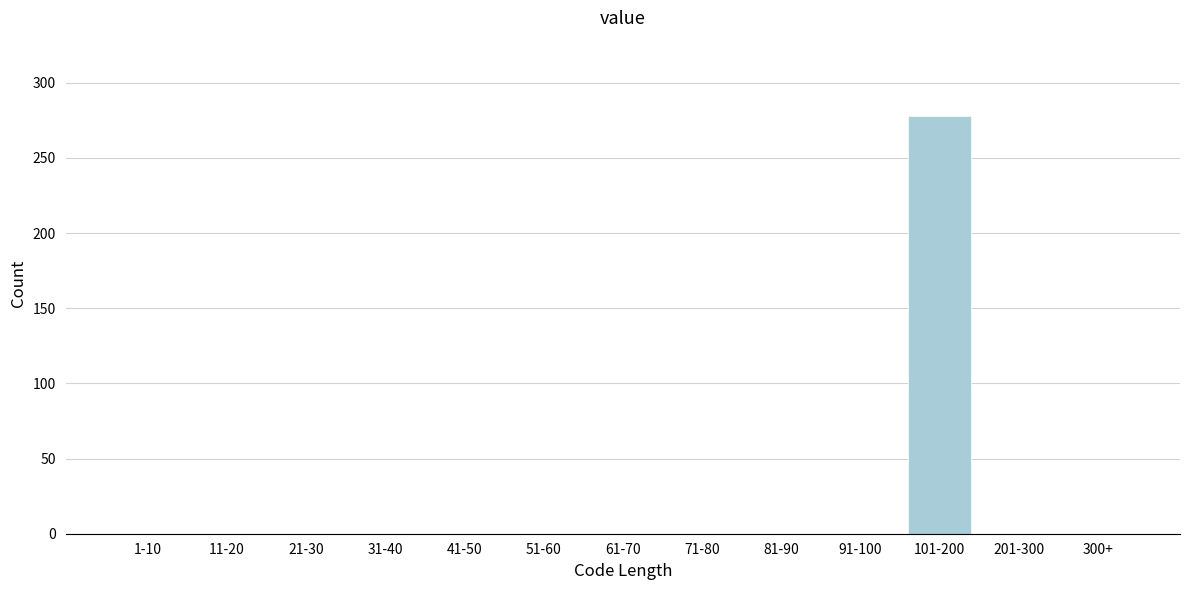

Reading left to right, extract all data points from this chart.

1-10=0	11-20=0	21-30=0	31-40=0	41-50=0	51-60=0	61-70=0	71-80=0	81-90=0	91-100=0	101-200=278	201-300=0	300+=0